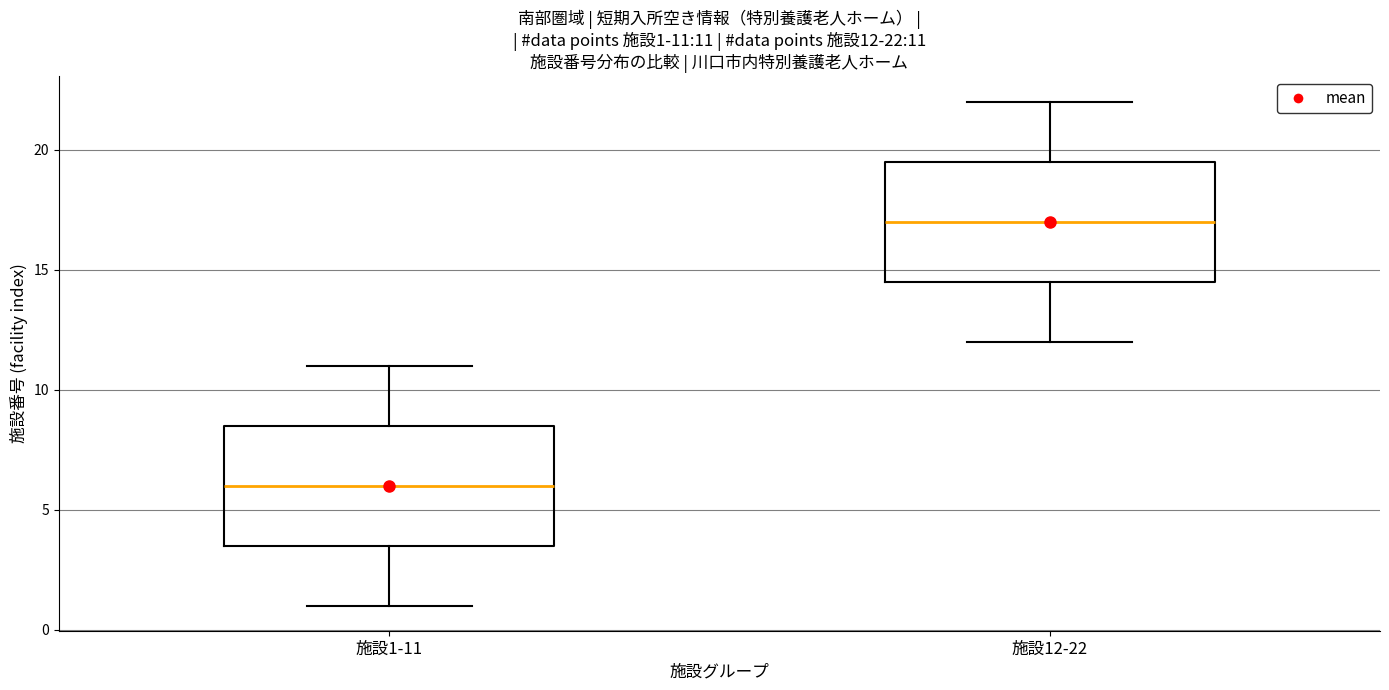

Which box has the highest median line?

施設12-22